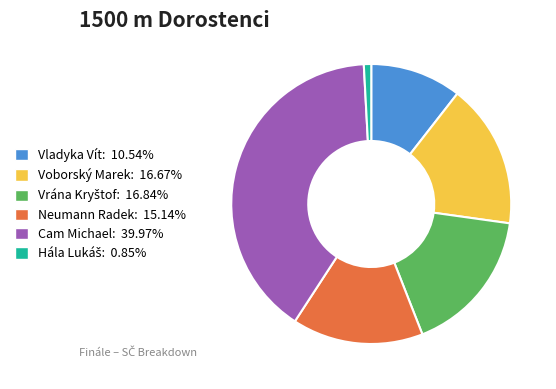

Is there a majority slice in this chart?

No